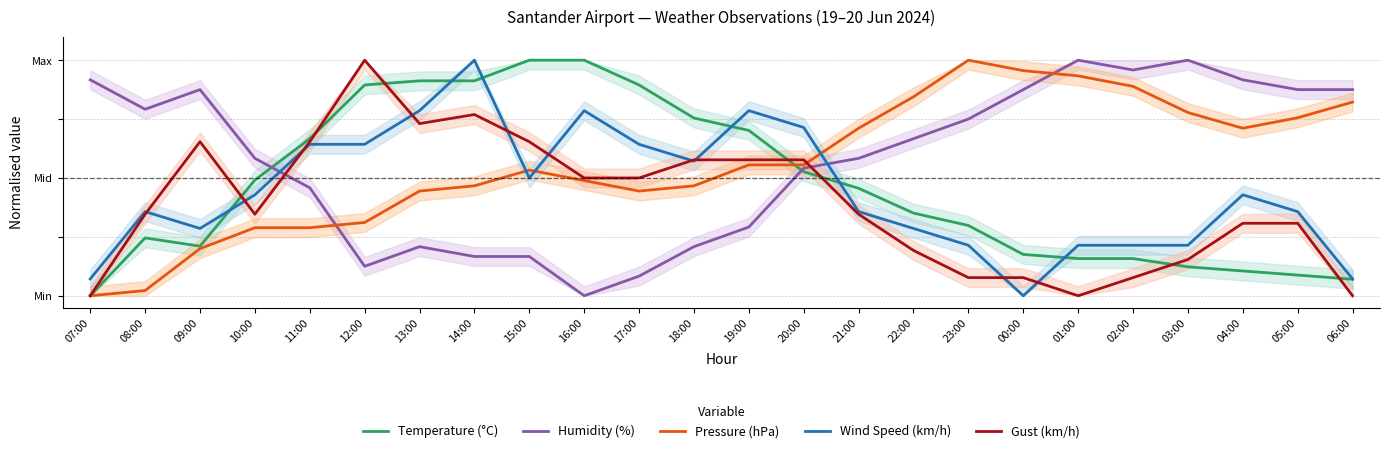

In Pressure (hPa), how many points are lower than both neighbors (excluding endpoints)?

2